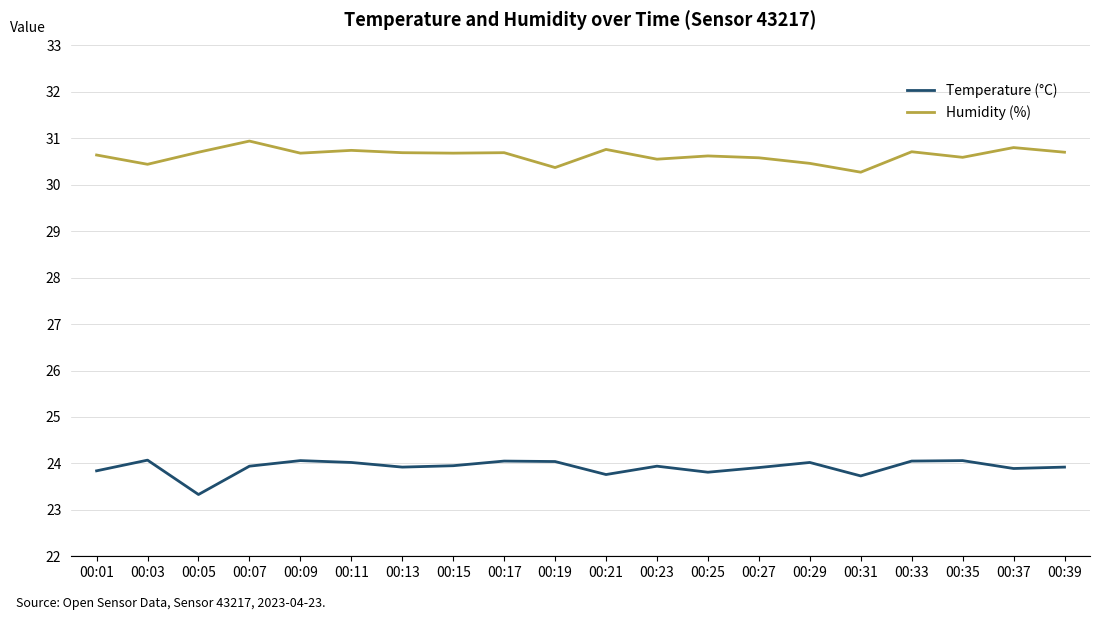

What are all the series names shown in the legend?

Temperature (°C), Humidity (%)